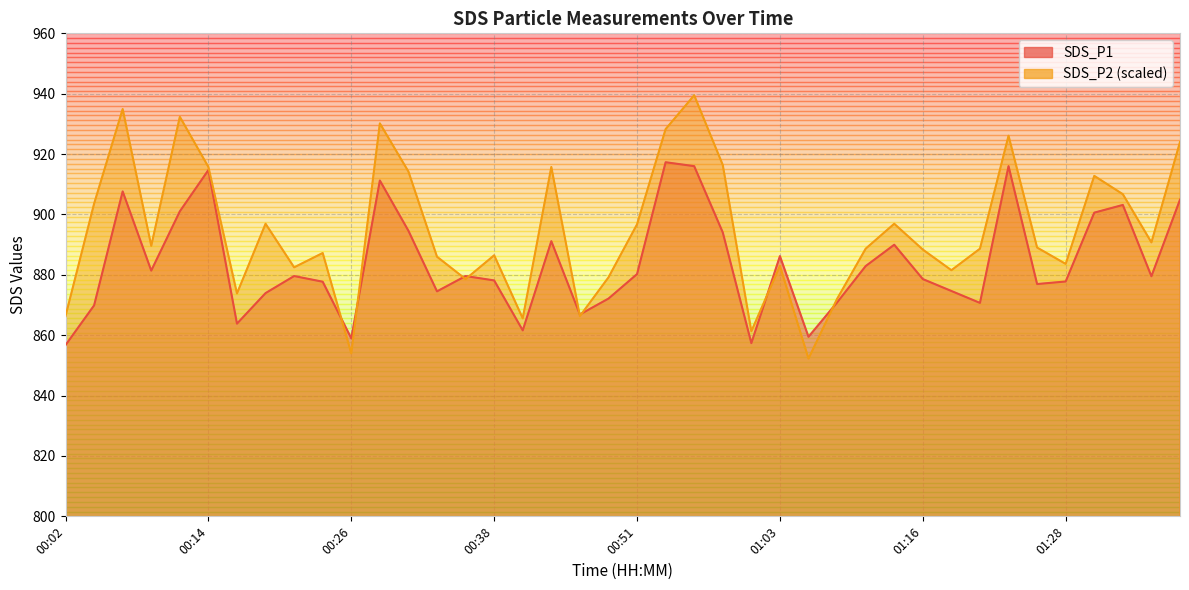

What are all the series names shown in the legend?

SDS_P1, SDS_P2